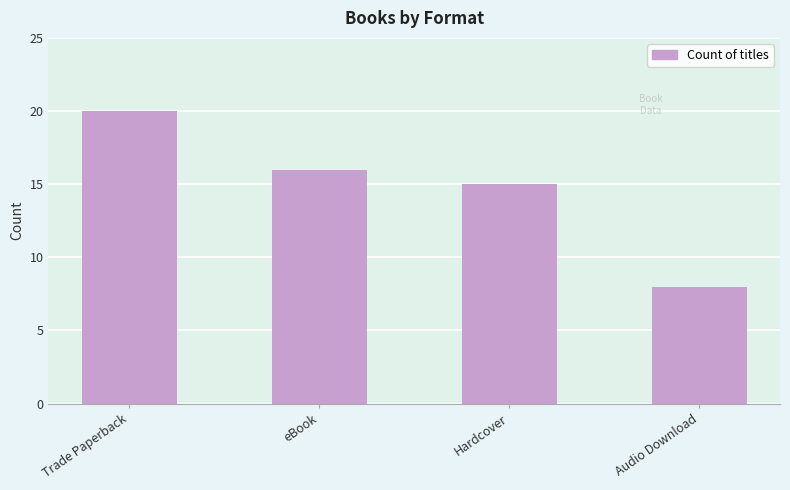

What is the change in value from eBook to Audio Download?

-8